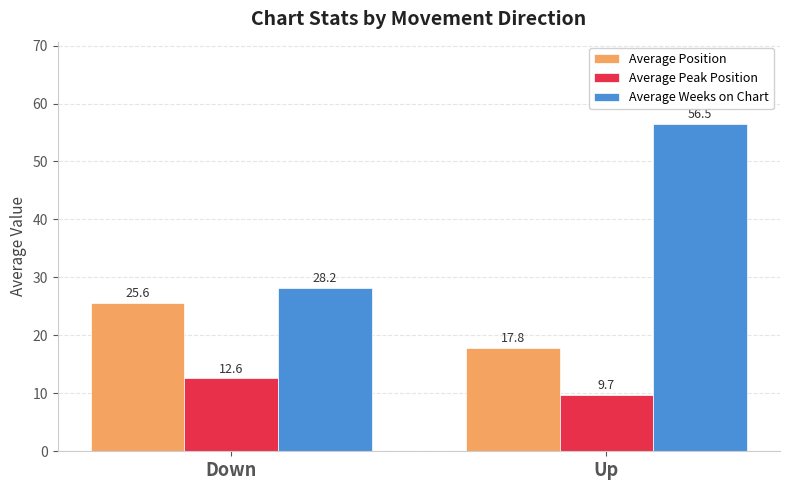

What position from the right is Up?

1